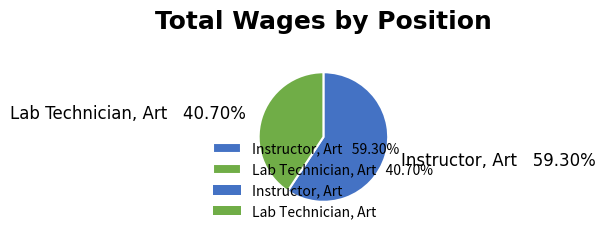

How many slices are in this pie chart?

2